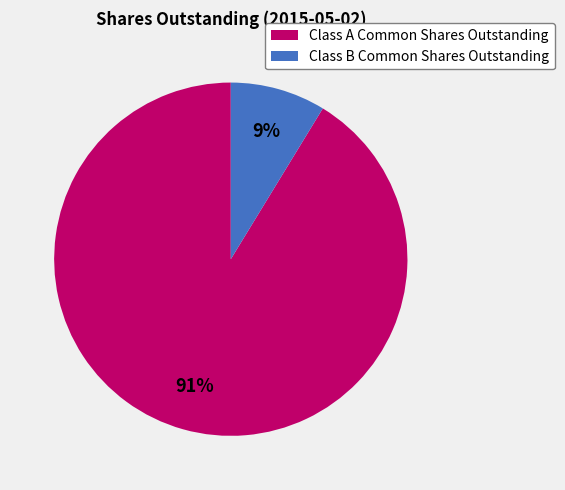

Count the number of slices in the pie.

2